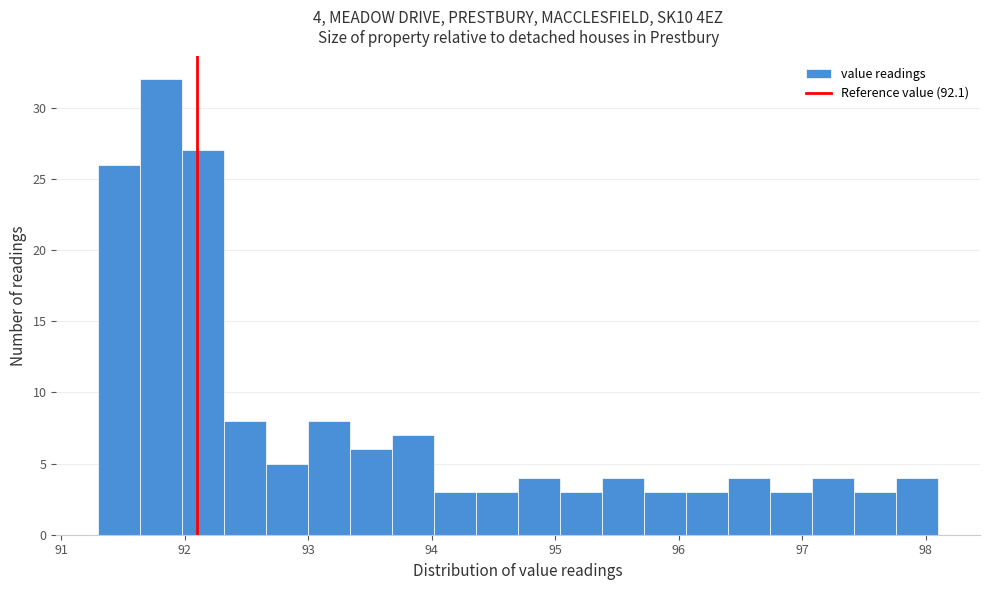

Around what value on the x-axis is the tallest bar? Give the approximate position of its centre, as read against the axis.

91.8